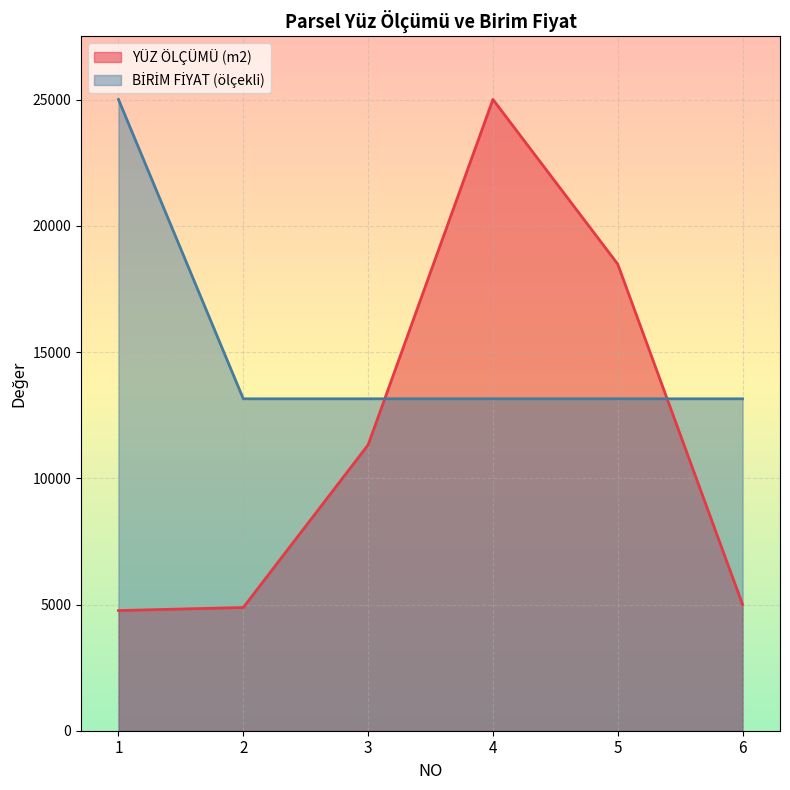

Reading right to left, transcribe all the data shown in this chart.

YÜZ ÖLÇÜMÜ (m2): 5000.6	18487.9	25012.0	11325.4	4882.7	4761.1
BİRİM FİYAT: 13151.5	13151.5	13151.5	13151.5	13151.5	25012.0